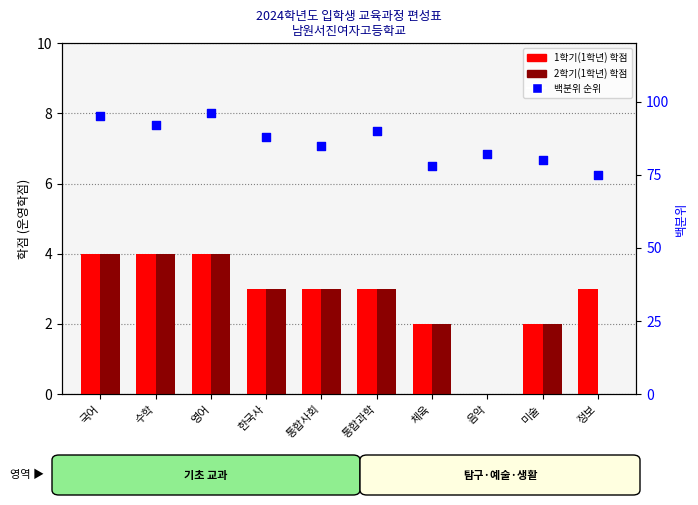

Which series contains the lowest Y value?

1학기(1학년)